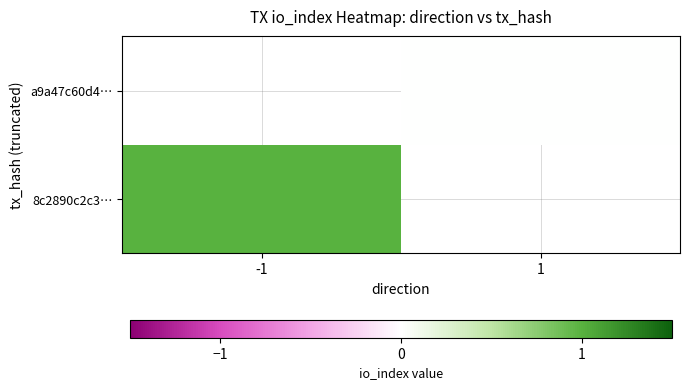

Is it true that 8c2890c2c3… equals 1.0 at -1?

True